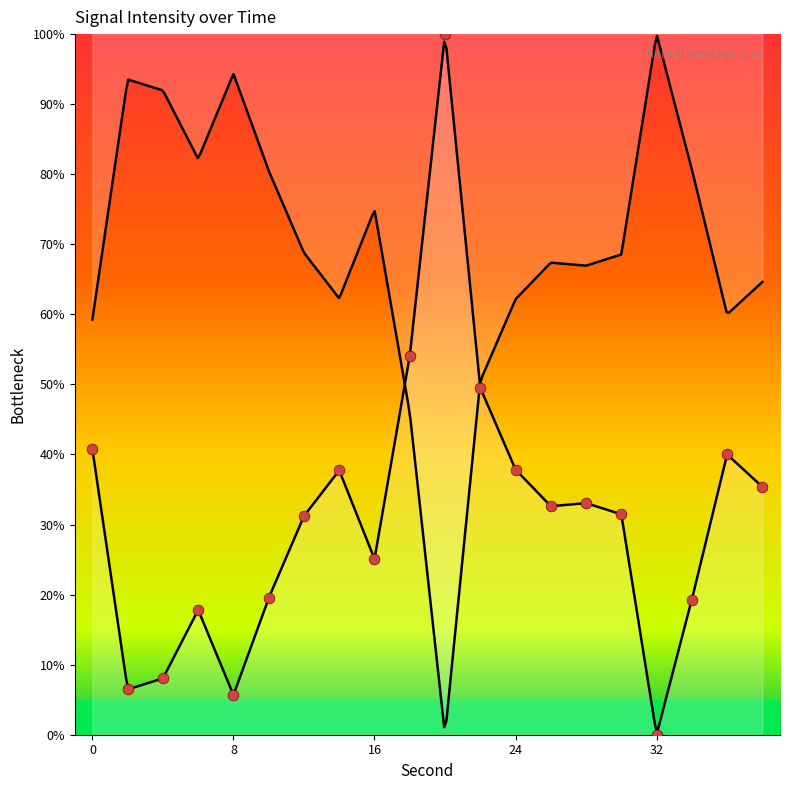

What is the ratio of the value at 38 to the value at 8?

6.2